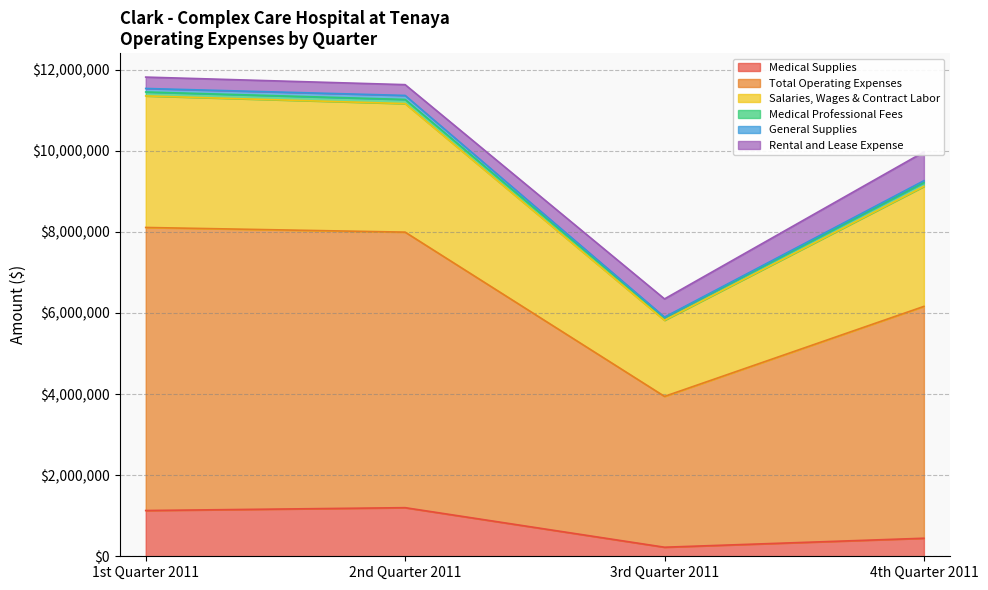

True or false: Total Operating Expenses has a value of 16349351 at 4th Quarter 2011.

False